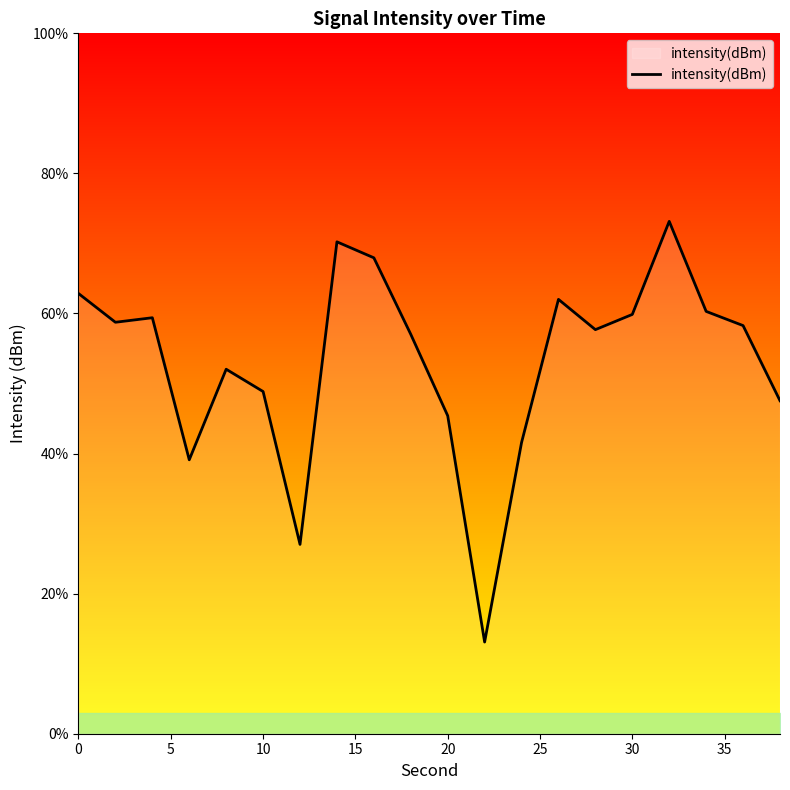

What is the greatest value displayed?

73.2